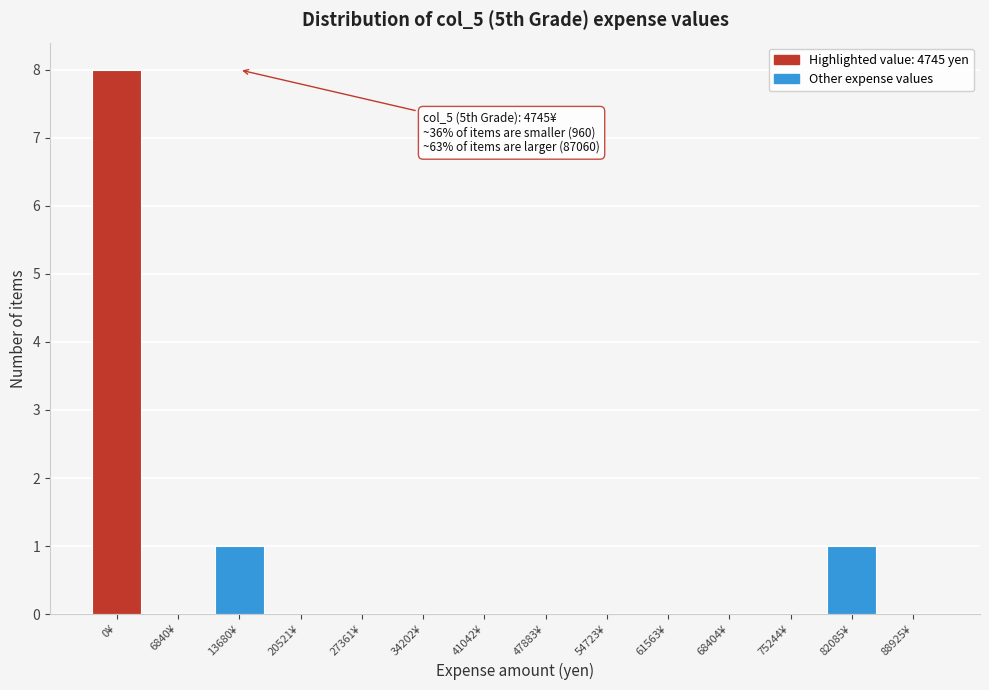

Reading right to left, transcribe all the data shown in this chart.

88925¥=0	82085¥=1	75244¥=0	68404¥=0	61563¥=0	54723¥=0	47883¥=0	41042¥=0	34202¥=0	27361¥=0	20521¥=0	13680¥=1	6840¥=0	0¥=8